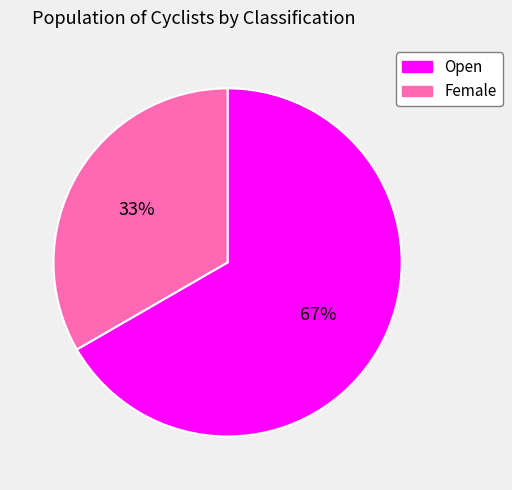

Combined, do Female and Open account for over 50%?

Yes